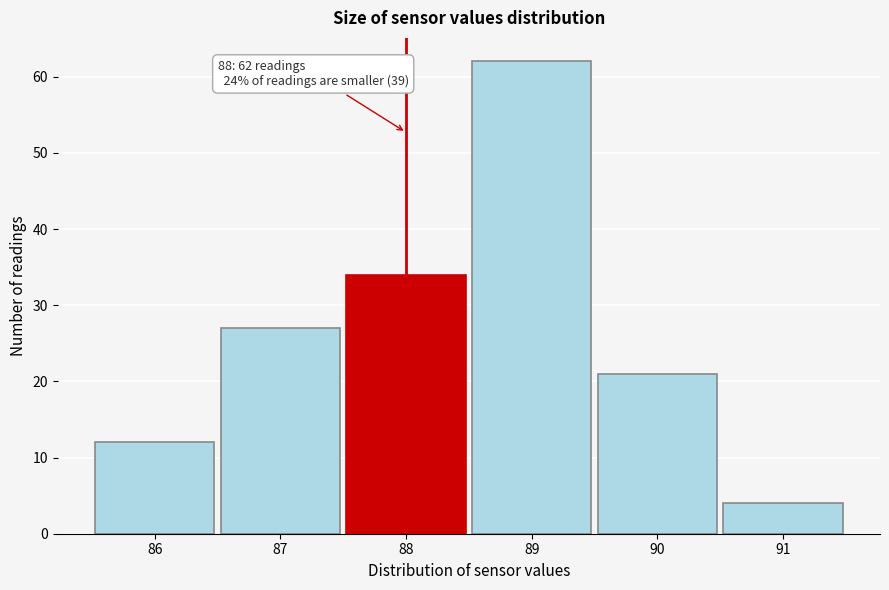

Which range on the x-axis has the tallest bar?

88.5 to 89.5